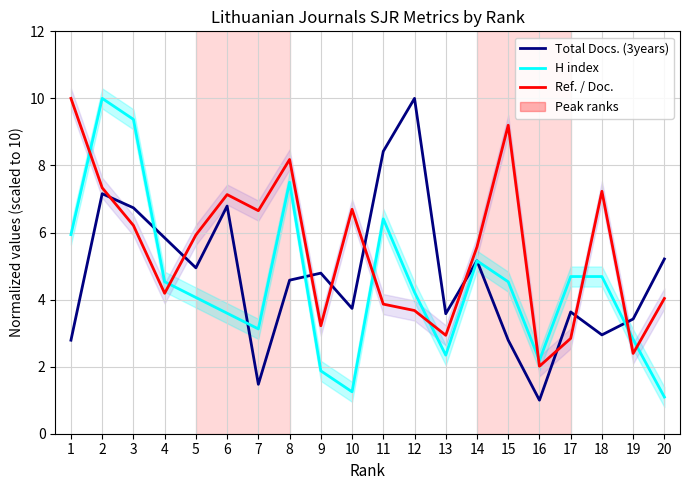

True or false: Ref. / Doc. has a value of 3.9 at 11.

True